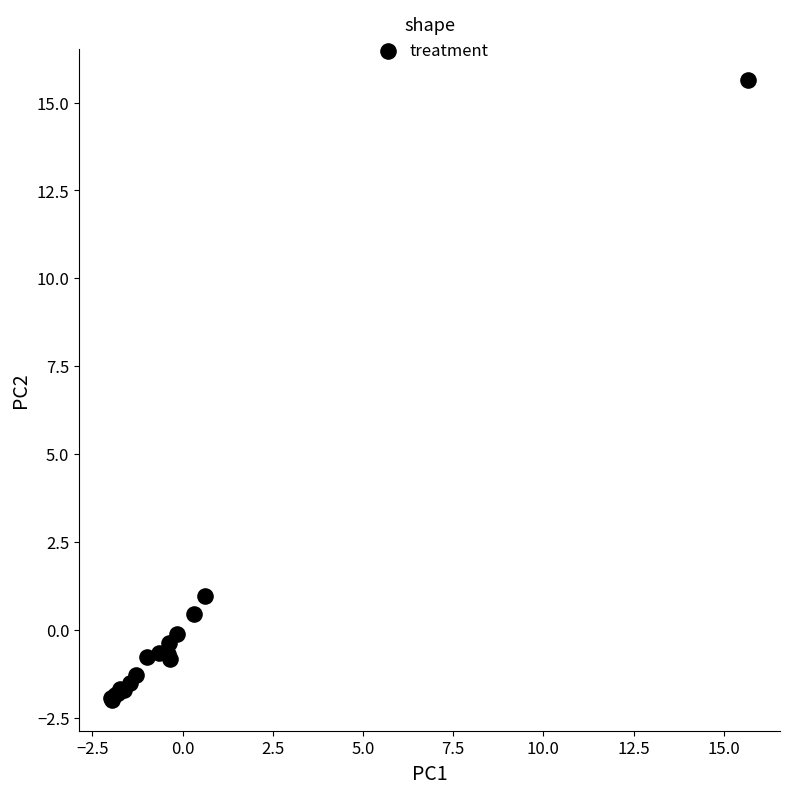

What Y value in the scatter plot is closest to 6?

1.0